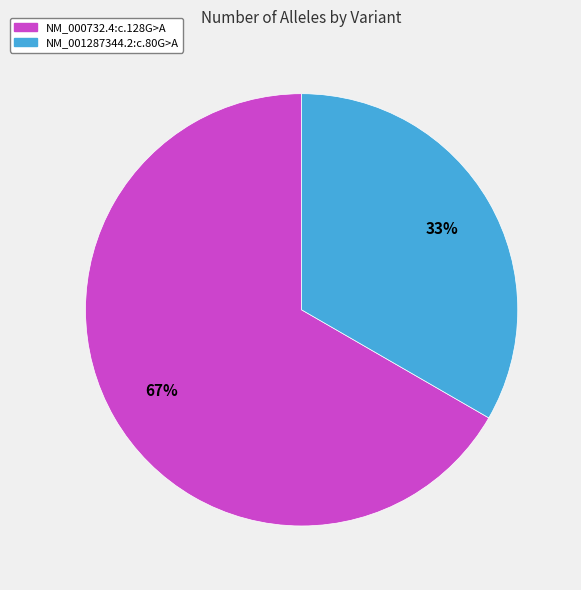

Which category has the smallest portion of the pie?

NM_001287344.2:c.80G>A